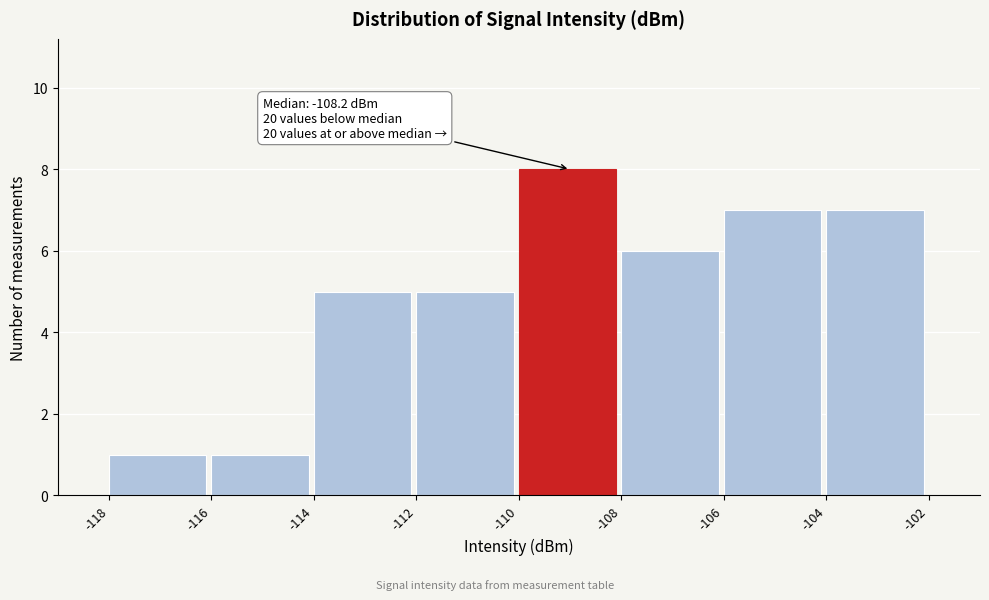

Over which range of the x-axis is the bar tallest?

-110 to -108